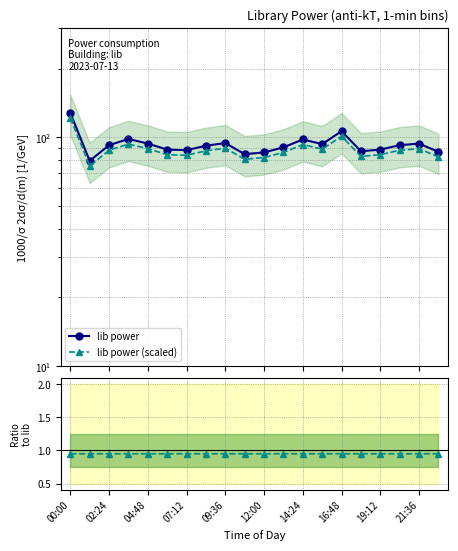

How many lines are shown in the chart?

3